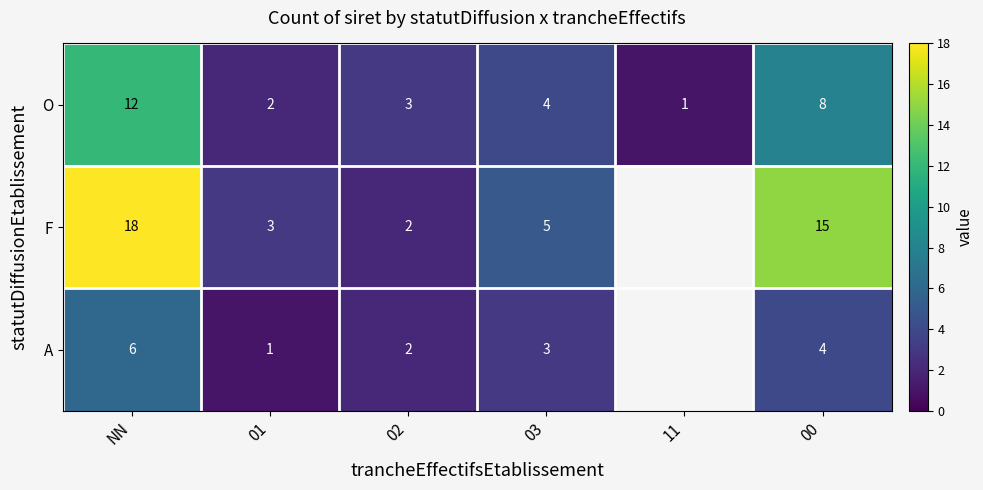

What is the total value across all series at NN?

36